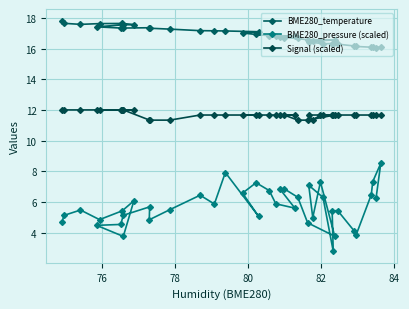

Is the value of BME280_pressure (scaled) at 39 greater than the value of Signal (scaled) at 10?

No